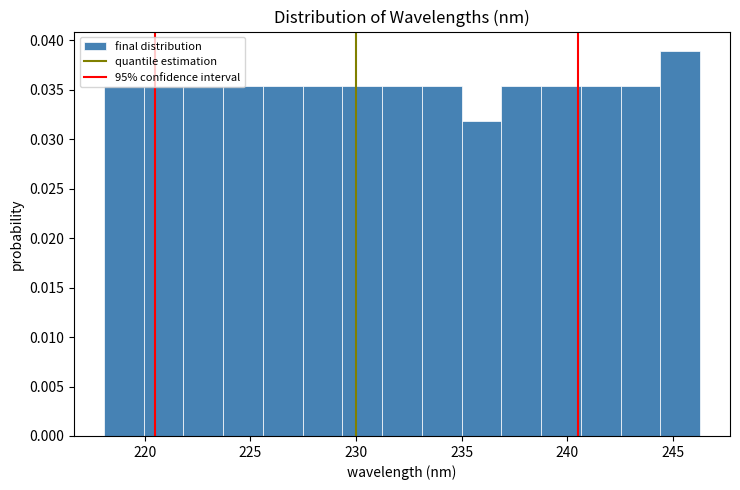

Read against the x-axis, roughly where is the centre of the tallest bar?

245.5